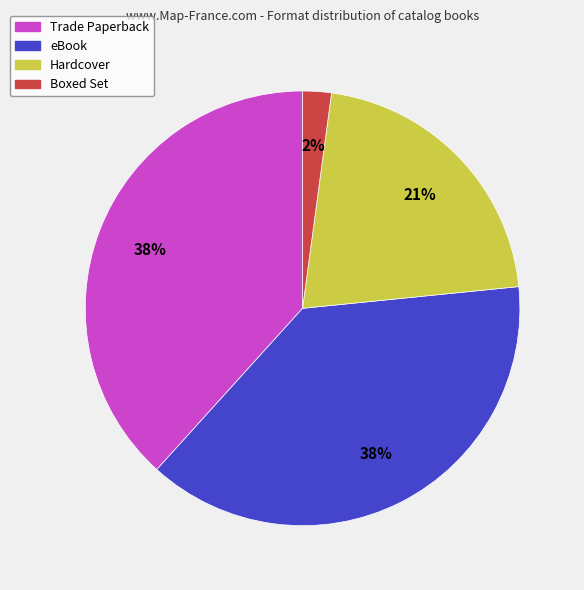

The Trade Paperback slice represents 51% of the pie. True or false?

False